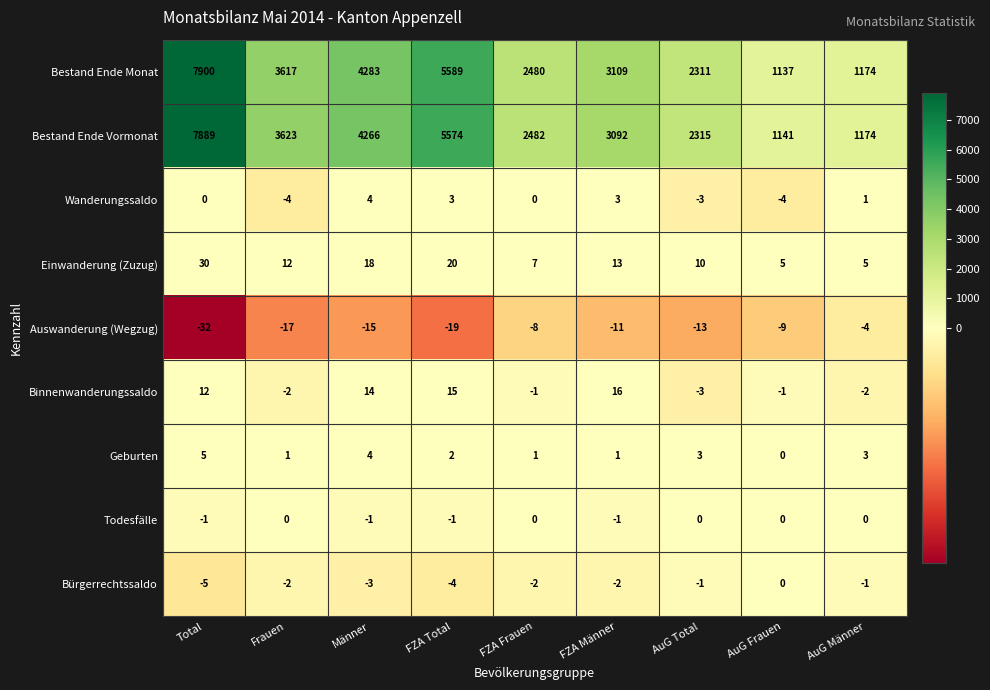

True or false: Bestand Ende Monat has a value of 906 at Frauen.

False